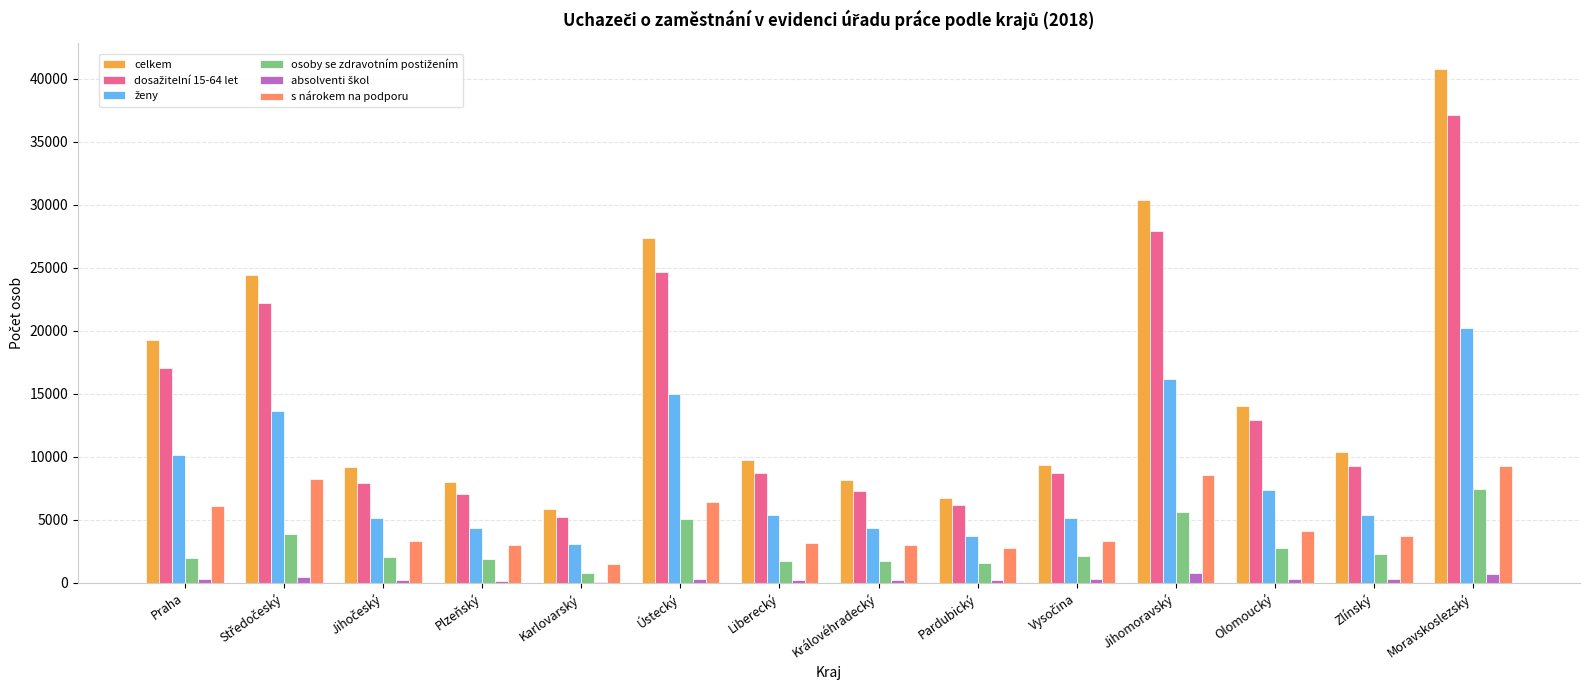

What is the difference between the s nárokem na podporu values at Královéhradecký and Plzeňský?

53